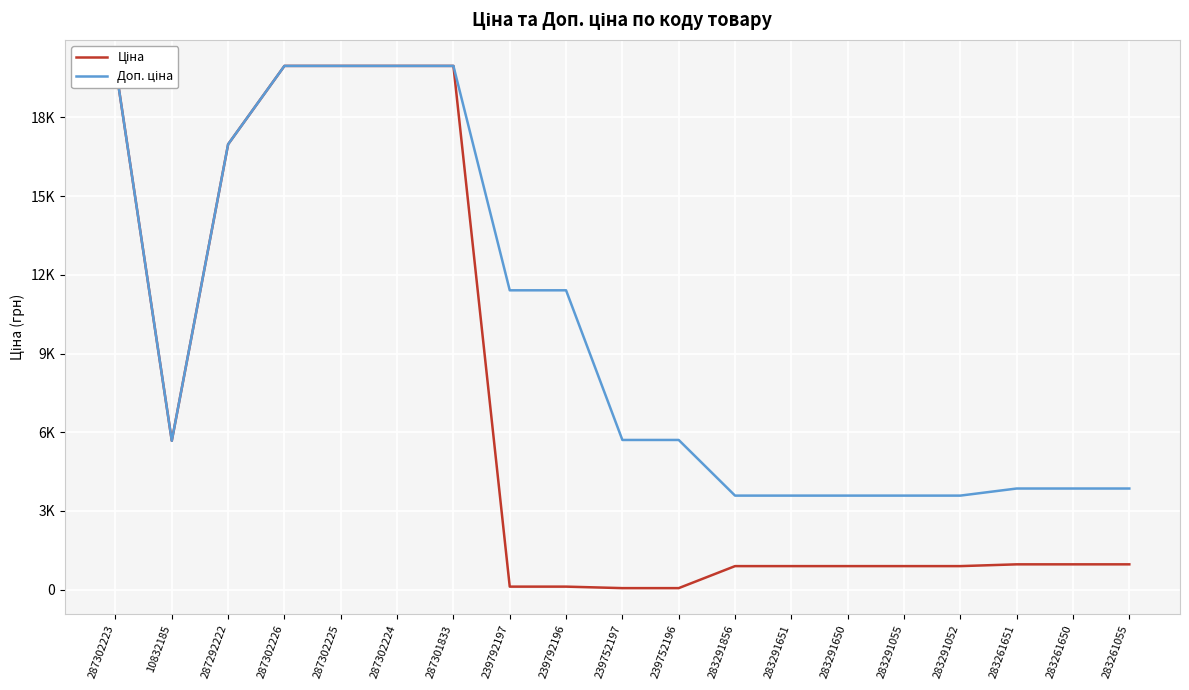

What is the label of the 6th point from the left?

287302224